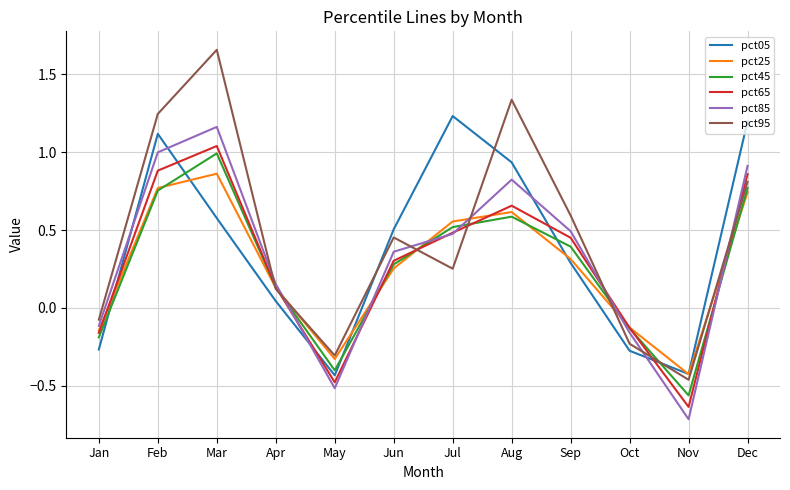

How many categories are shown in the chart?

12